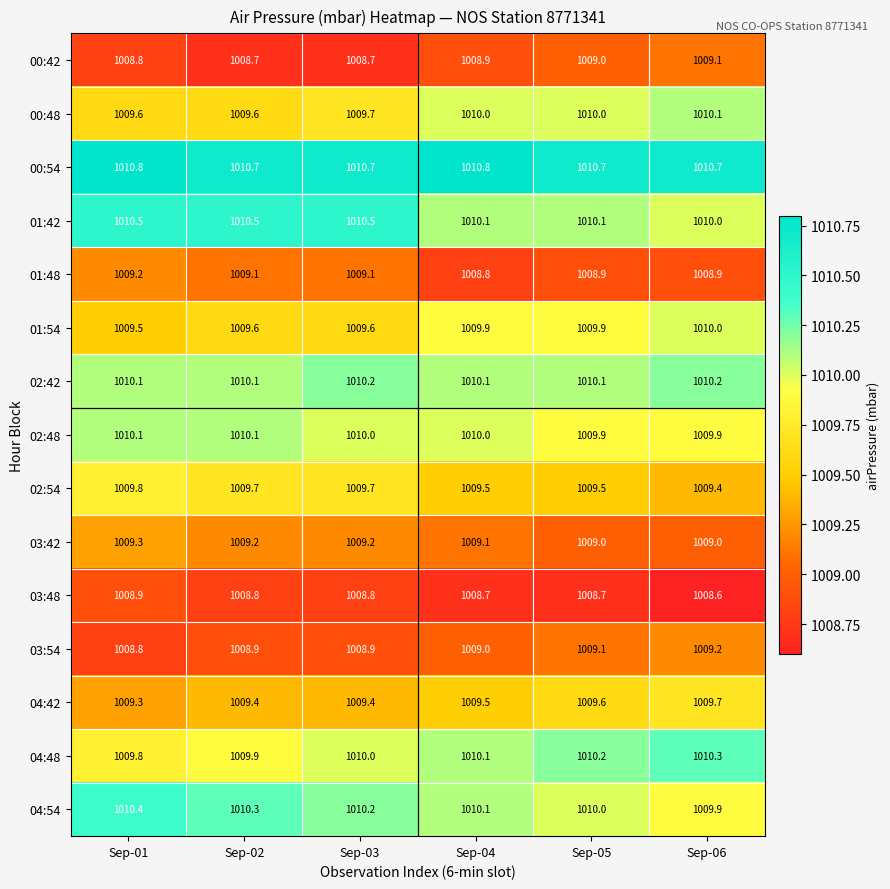

Which series changed the most between Sep-03 and Sep-04?

01:42